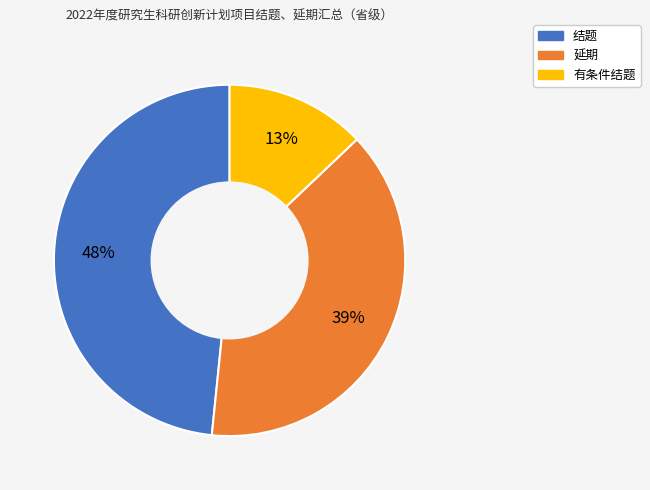

To the nearest percent, what is the difference between the 有条件结题 and 结题 slice percentages?

35%